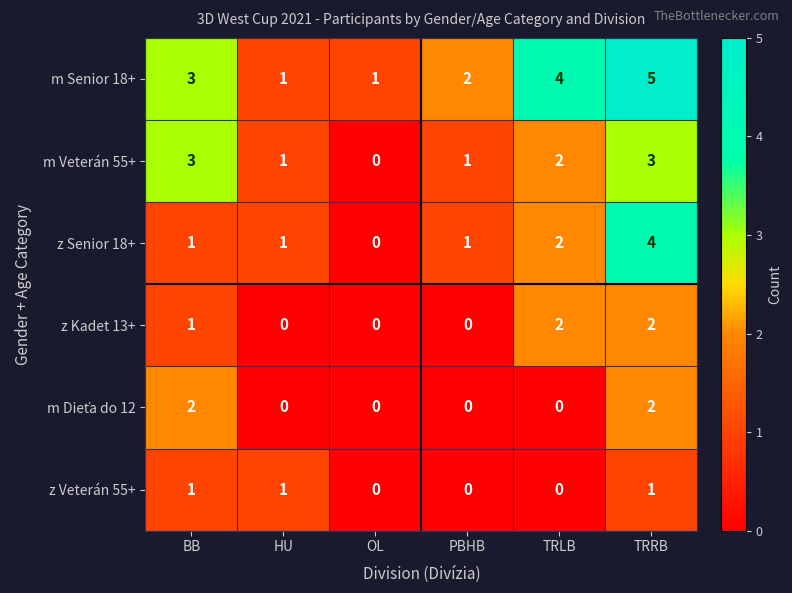

Where does the m Veterán 55+ series first go above 2?

BB